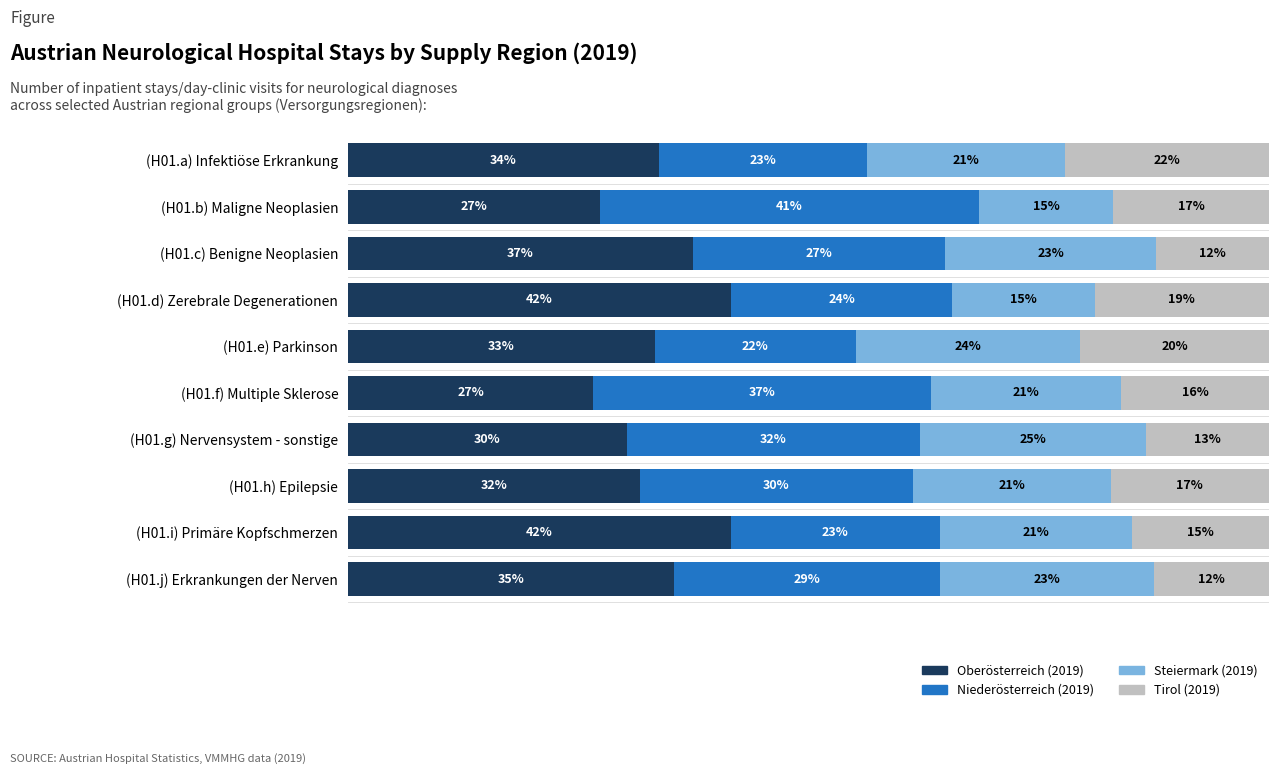

What are all the series names shown in the legend?

Oberösterreich (2019), Niederösterreich (2019), Steiermark (2019), Tirol (2019)